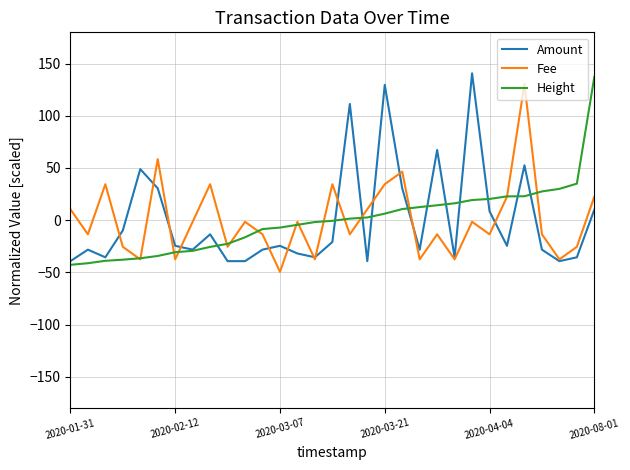

What is the highest value of the Fee series?

130.5